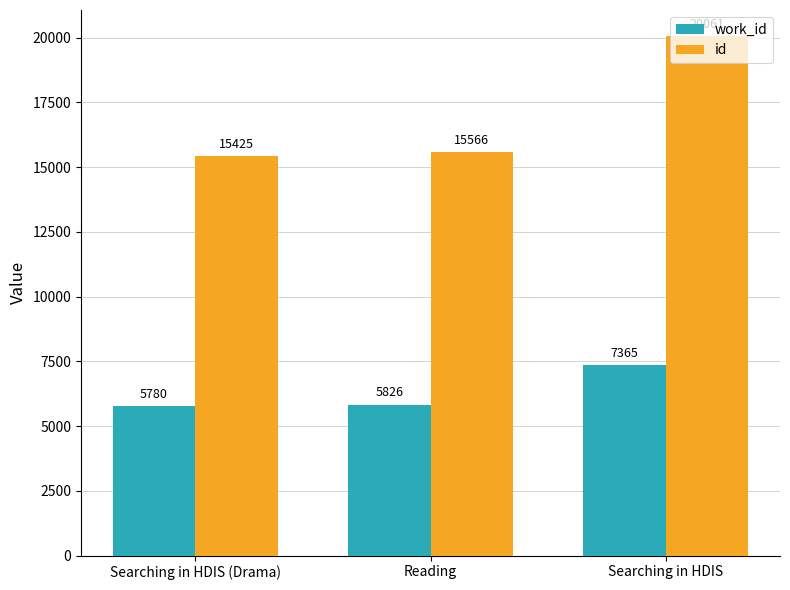

What is the label of the 3rd bar from the right?

Searching in HDIS (Drama)